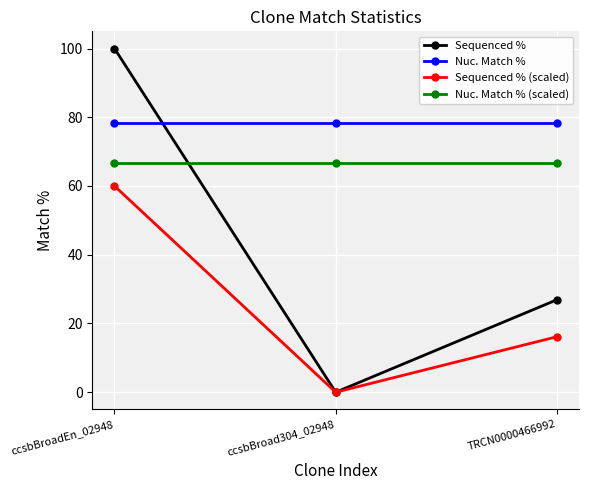

What is the label of the 3rd point from the right?

ccsbBroadEn_02948